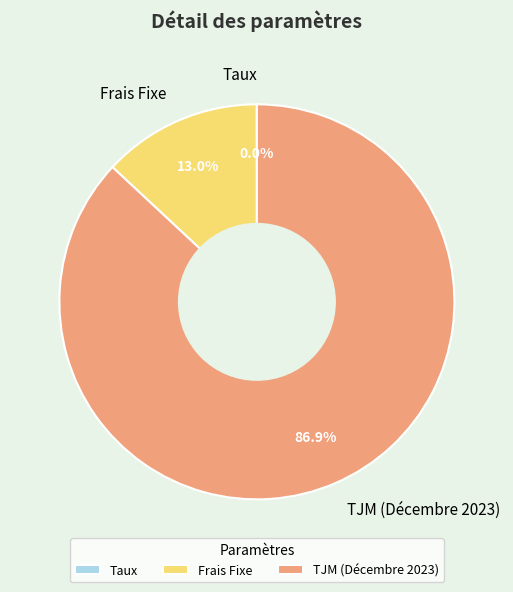

What percentage do TJM (Décembre 2023) and Frais Fixe together represent?

100.0%